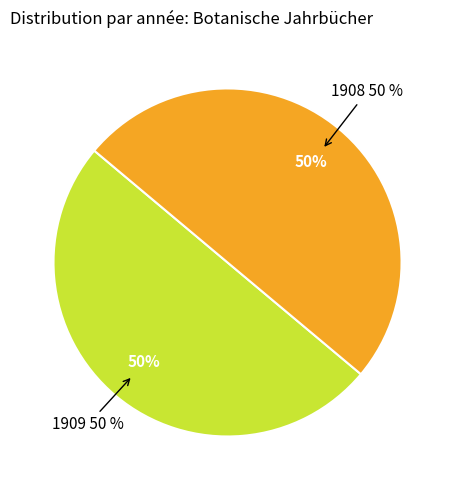

Approximately how many times larger is the value at 1909 compared to 1908?

1.0